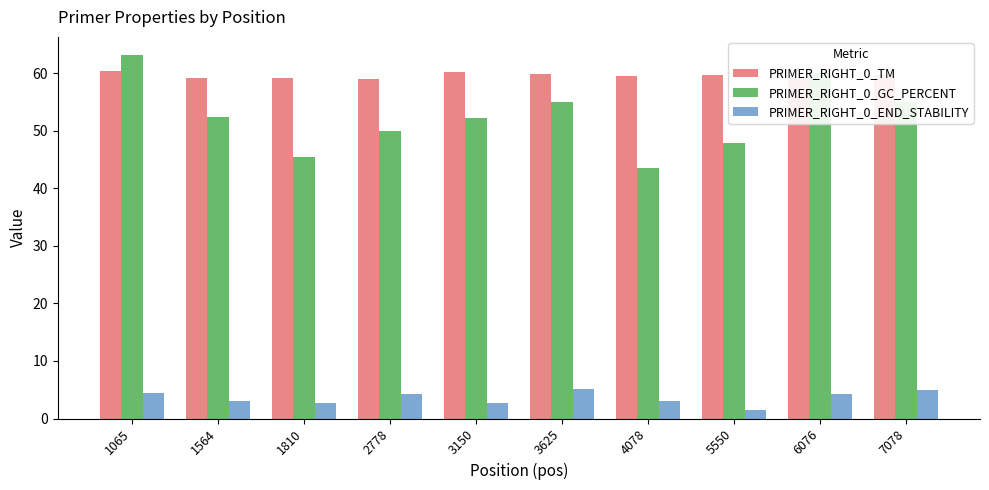

What is the approximate value of PRIMER_RIGHT_0_END_STABILITY at 3625?

5.1